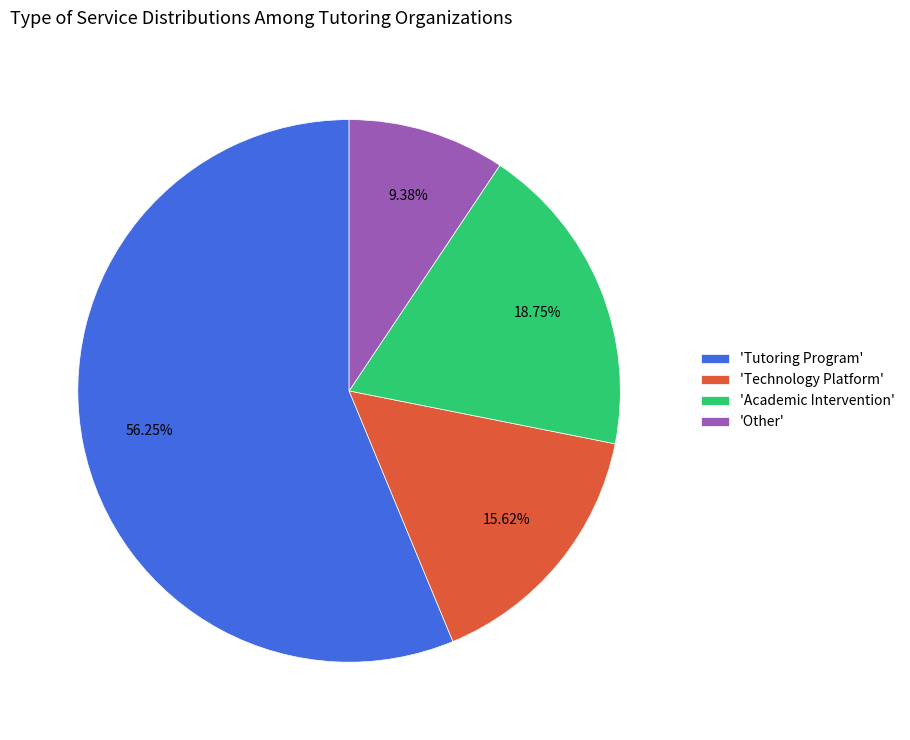

What is the largest slice in the pie chart?

'Tutoring Program'